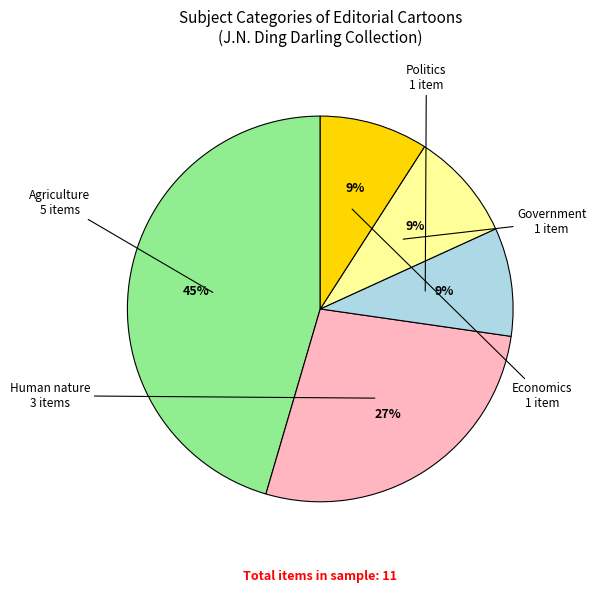

Does Government represent more than half of the total?

No